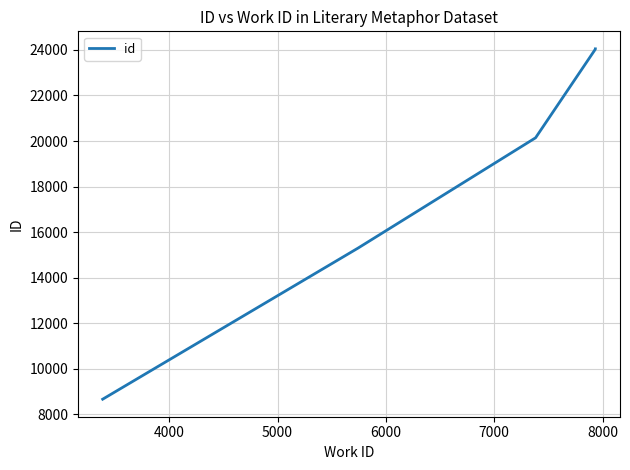

What is the maximum value shown in the chart?

24048